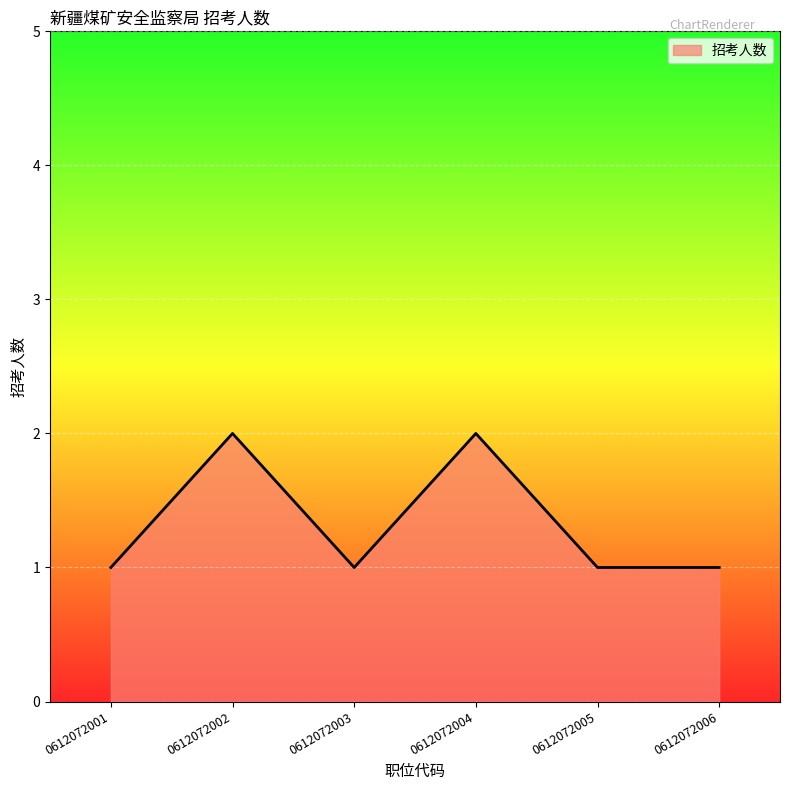

True or false: the data shows 1 at 0612072001.

True